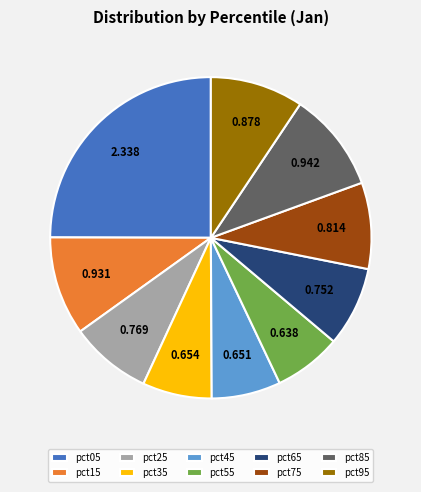

Is the sum of pct35 and pct05 greater than half?

No